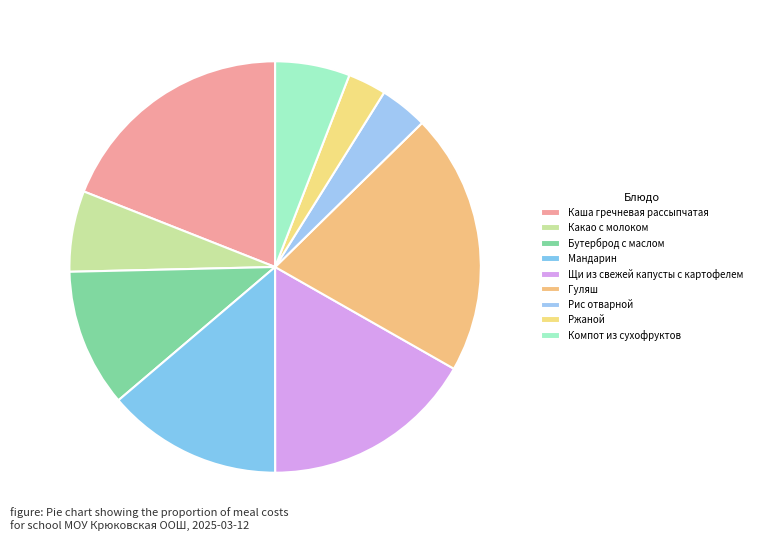

What percentage is the Каша гречневая рассыпчатая slice, to the nearest percent?

19%